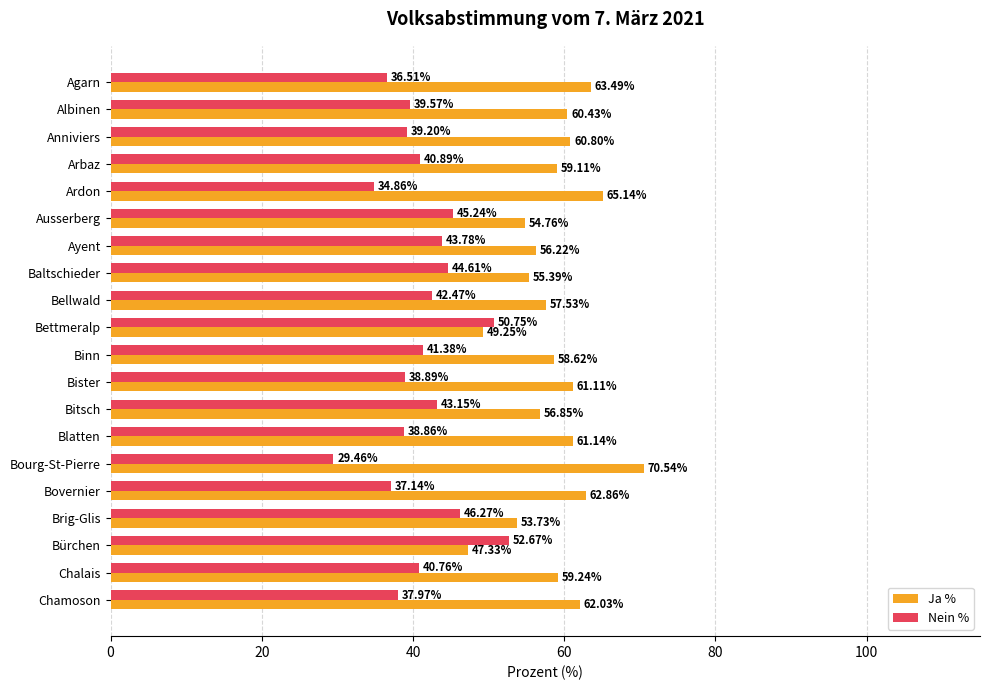

What is the minimum value shown in the chart?

29.5